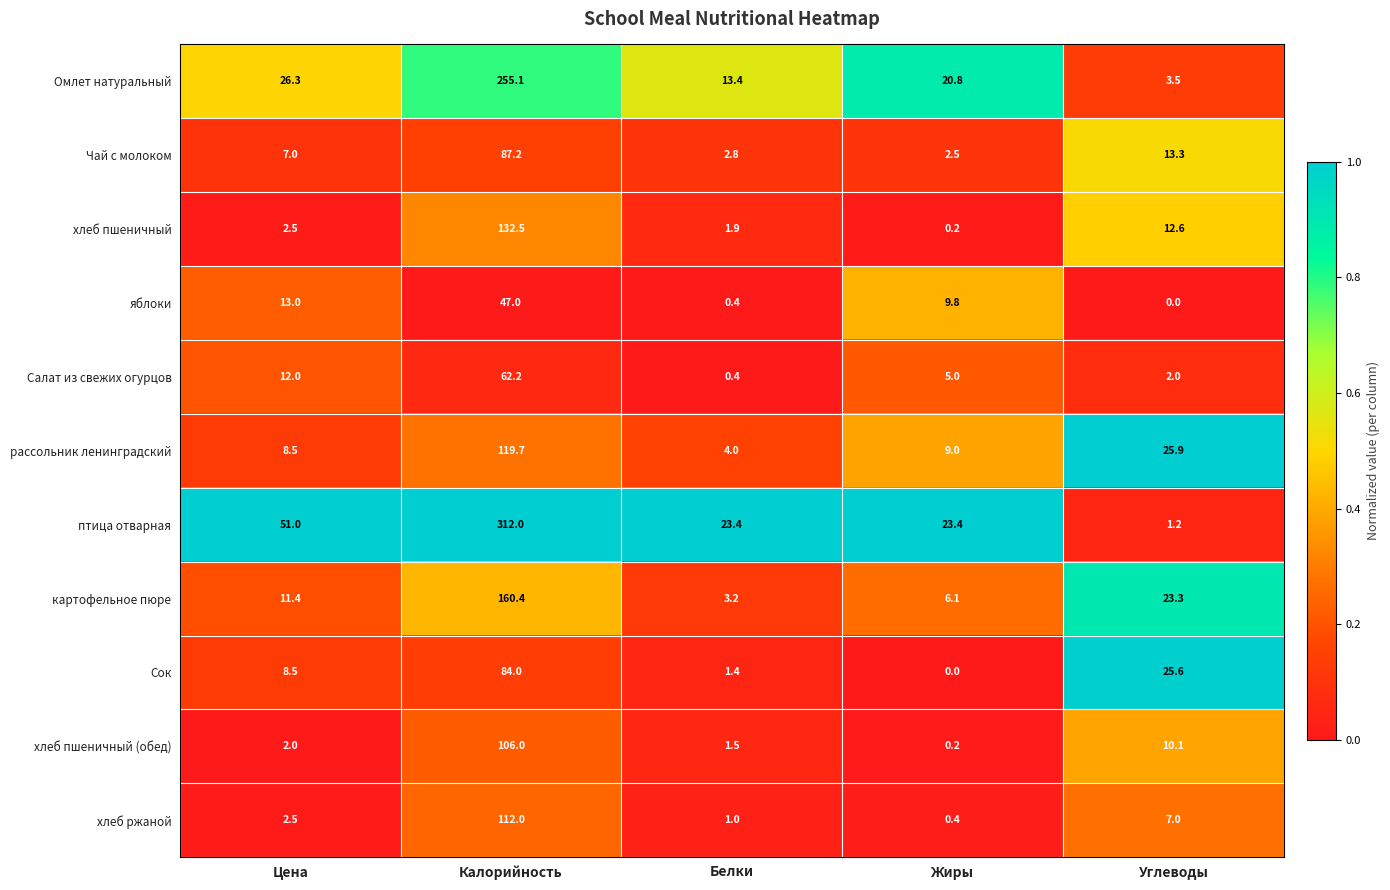

Which series has the largest total across all categories?

птица отварная